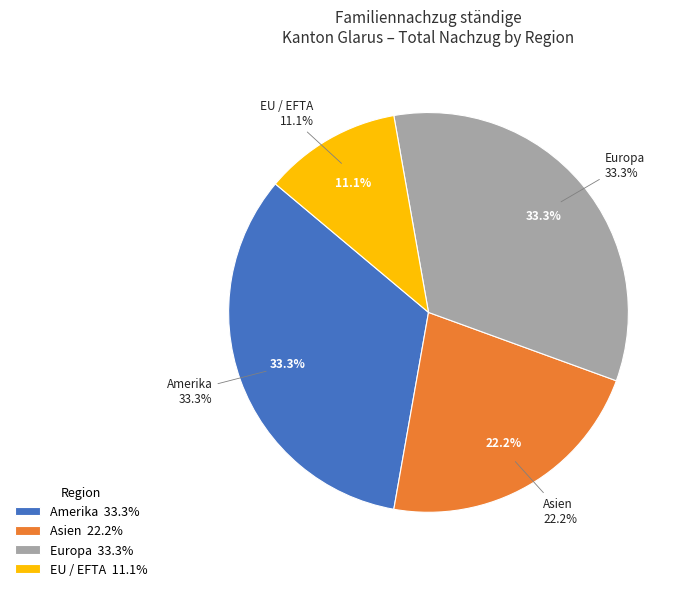

What is the total percentage of Europa and EU / EFTA?

44.4%